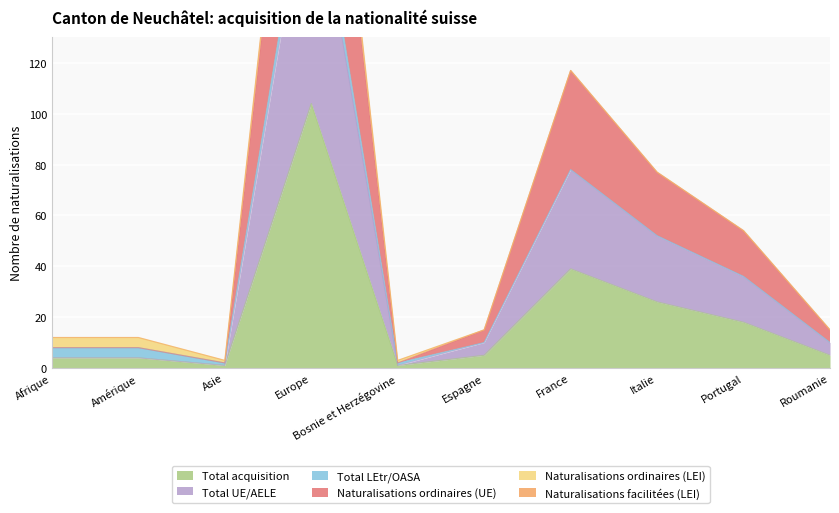

True or false: Total UE/AELE and Total acquisition intersect in this chart.

False